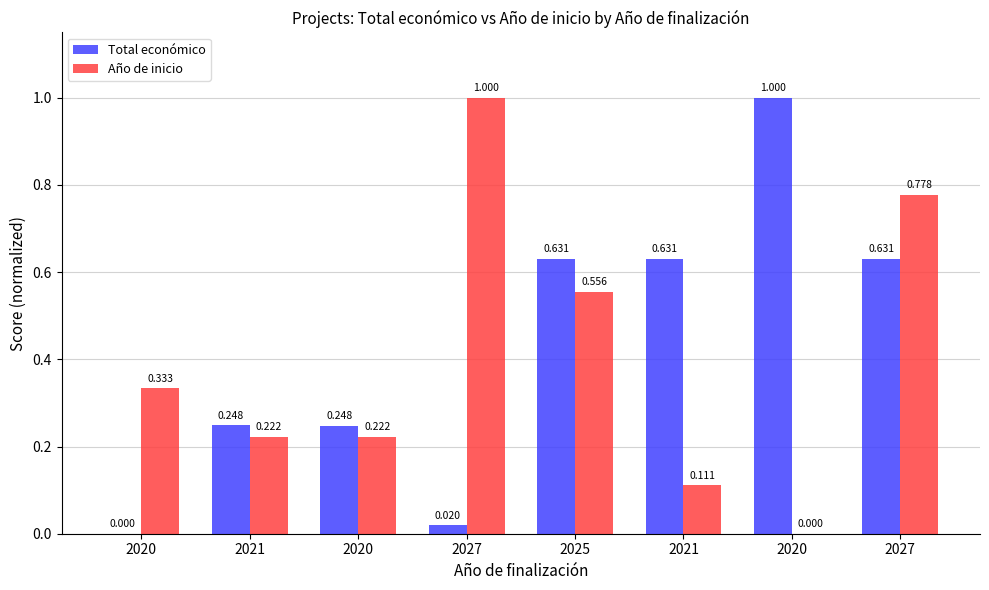

Rank the series by their maximum value, from lowest to highest.

Total económico, Año de inicio